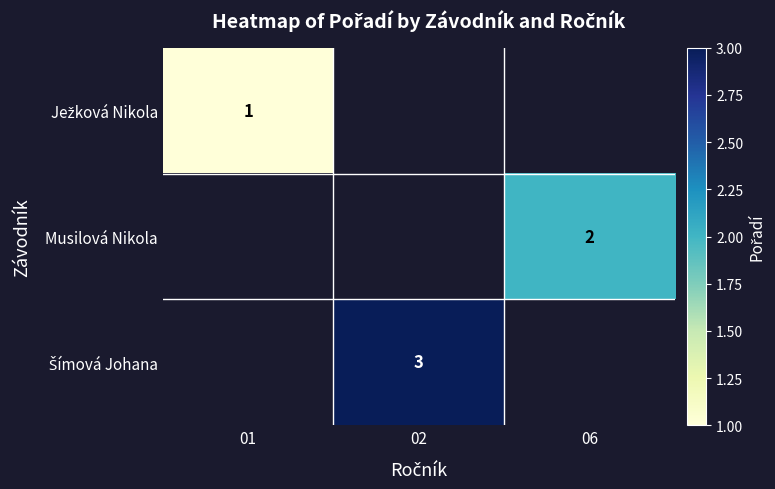

Which label corresponds to the smallest value in the chart?

01